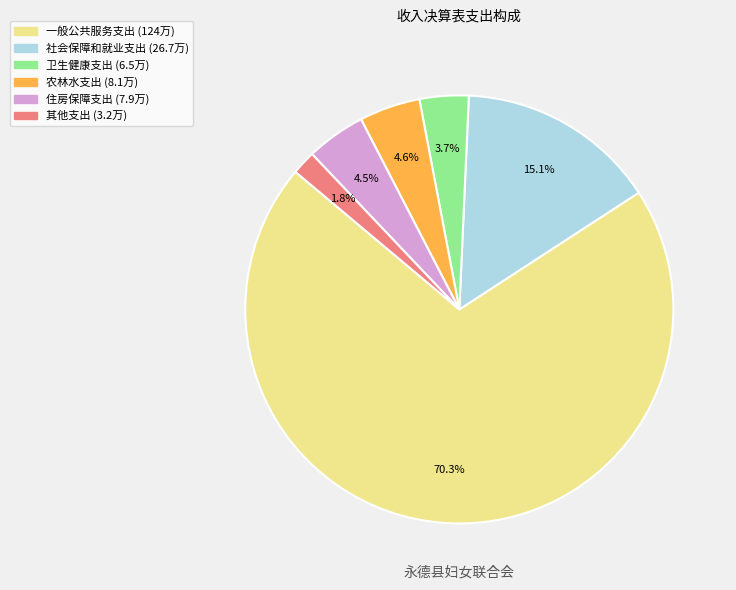

What percentage is NOT represented by 其他支出?

98.2%